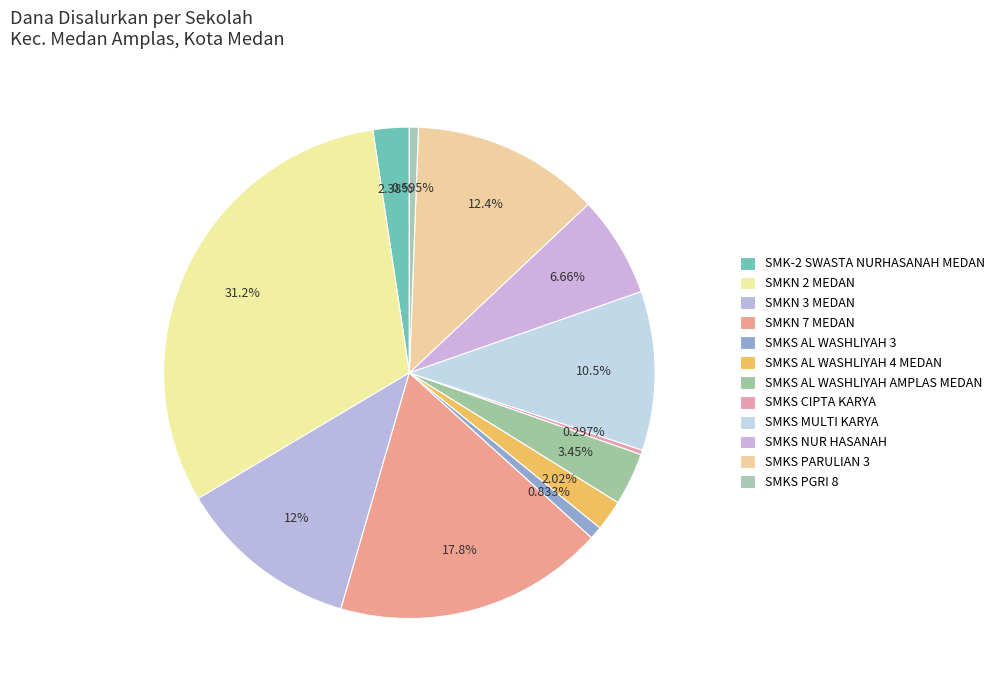

What portion of the pie excludes SMKS AL WASHLIYAH 3?

99.2%